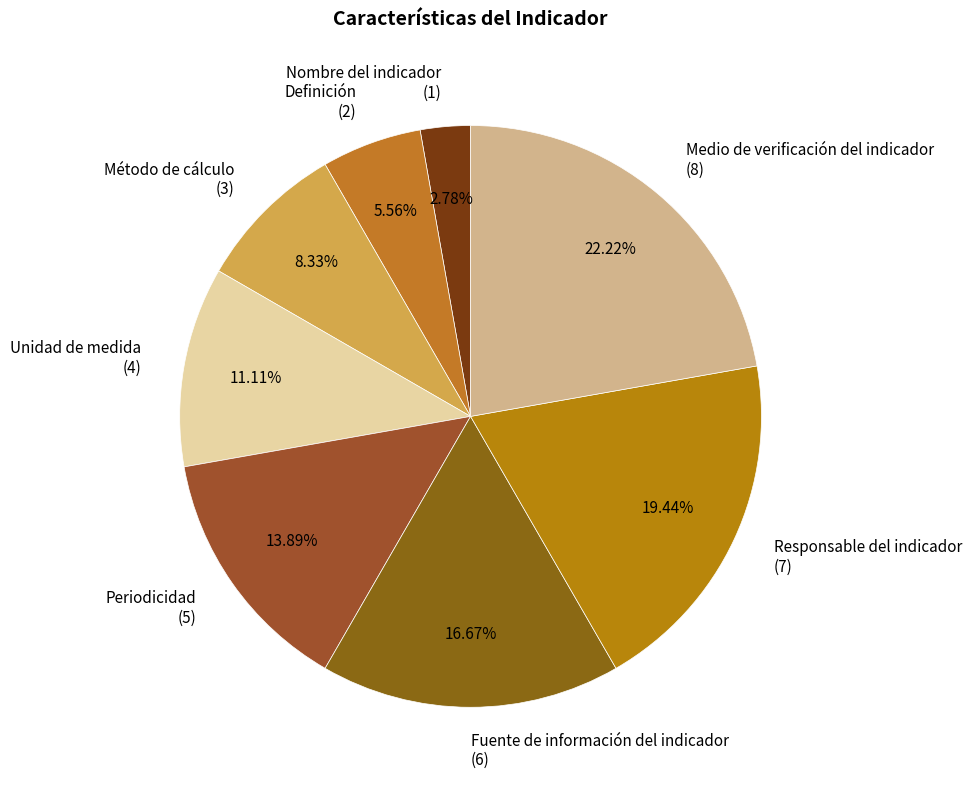

True or false: Definición accounts for 6% of the total.

True